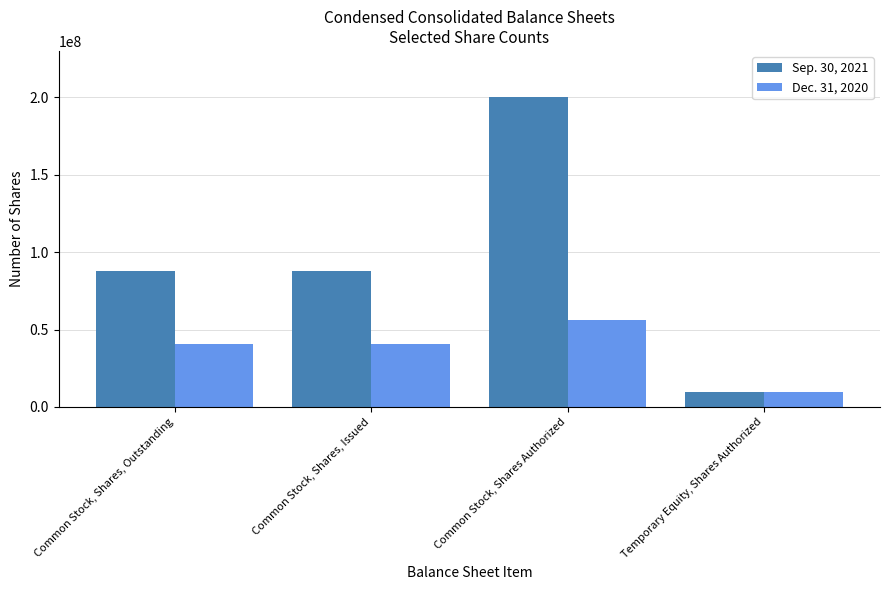

What is the total value across all series at Common Stock, Shares Authorized?

256393261